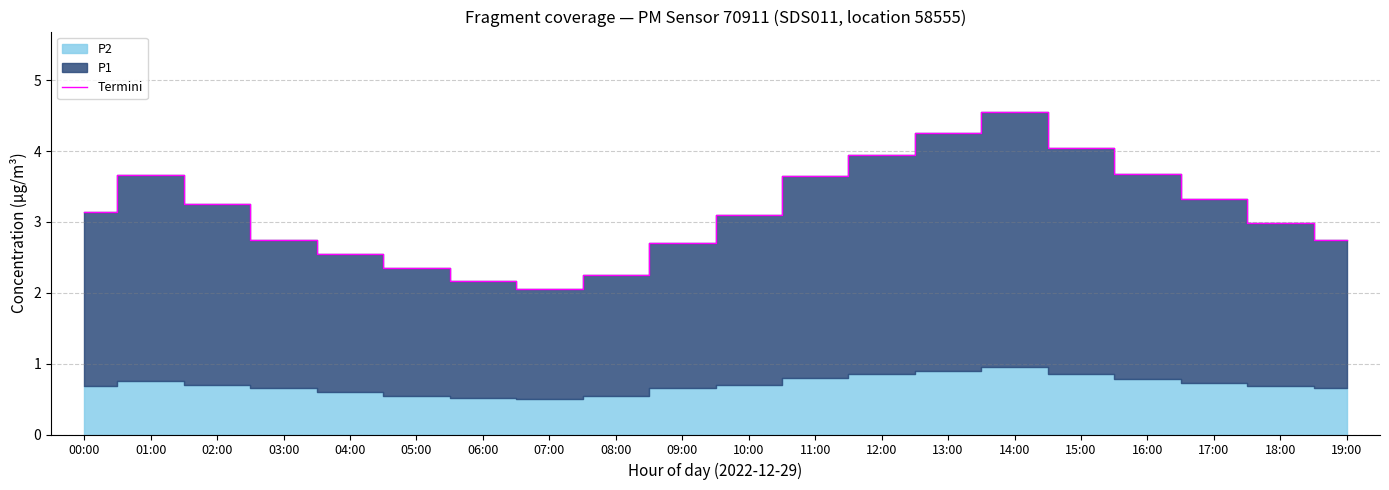

At which category does the chart reach its minimum across all series?

07:00